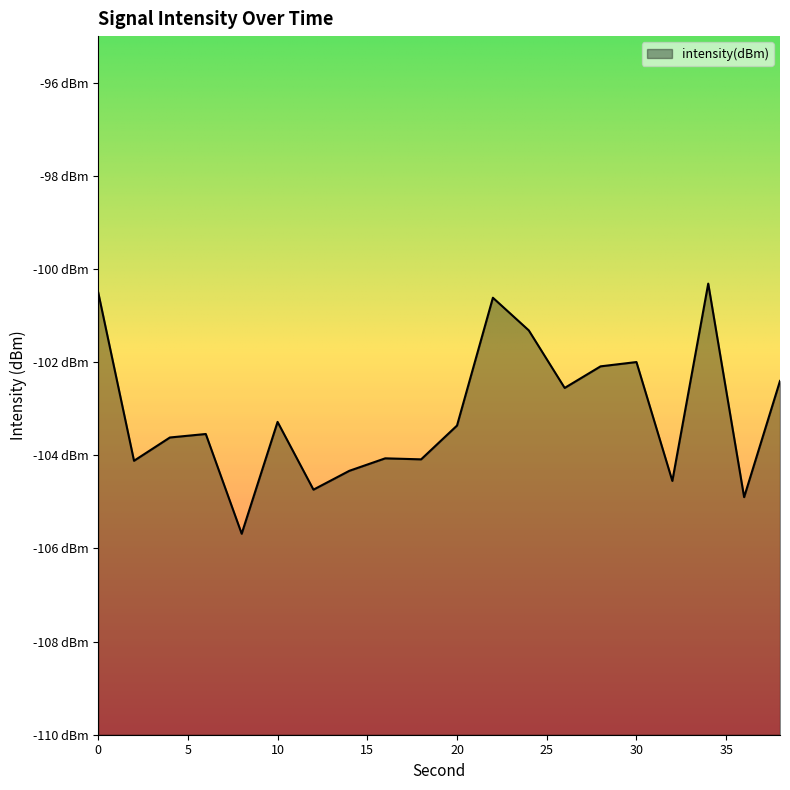

How many data points are less than -103?

12